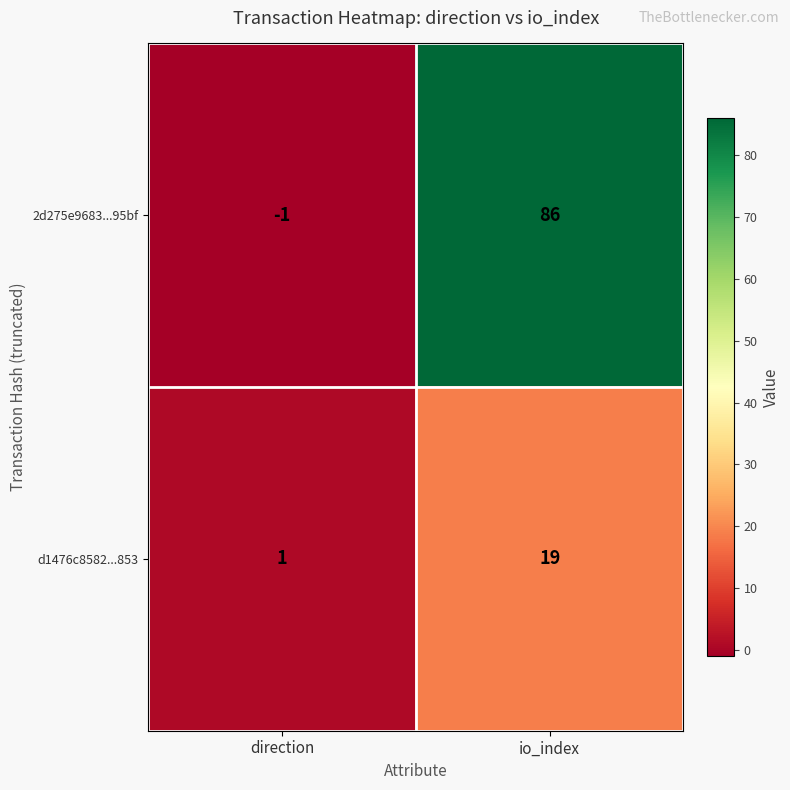

Reading right to left, transcribe all the data shown in this chart.

2d275e9683...95bf: 86	-1
d1476c8582...853: 19	1